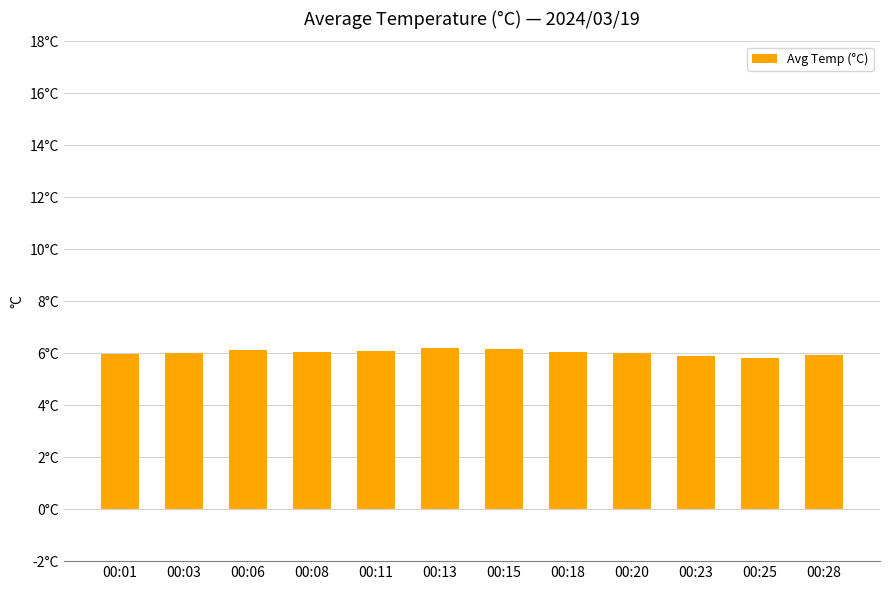

Which label corresponds to the smallest value in the chart?

00:25